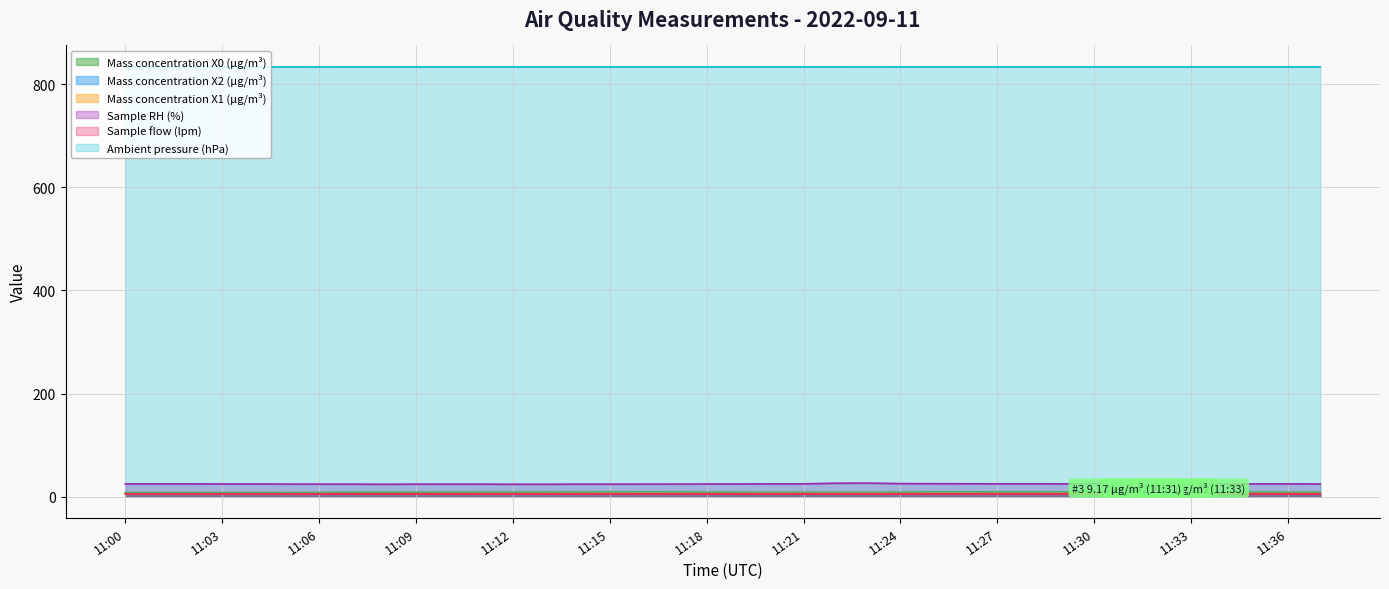

How many lines are shown in the chart?

6